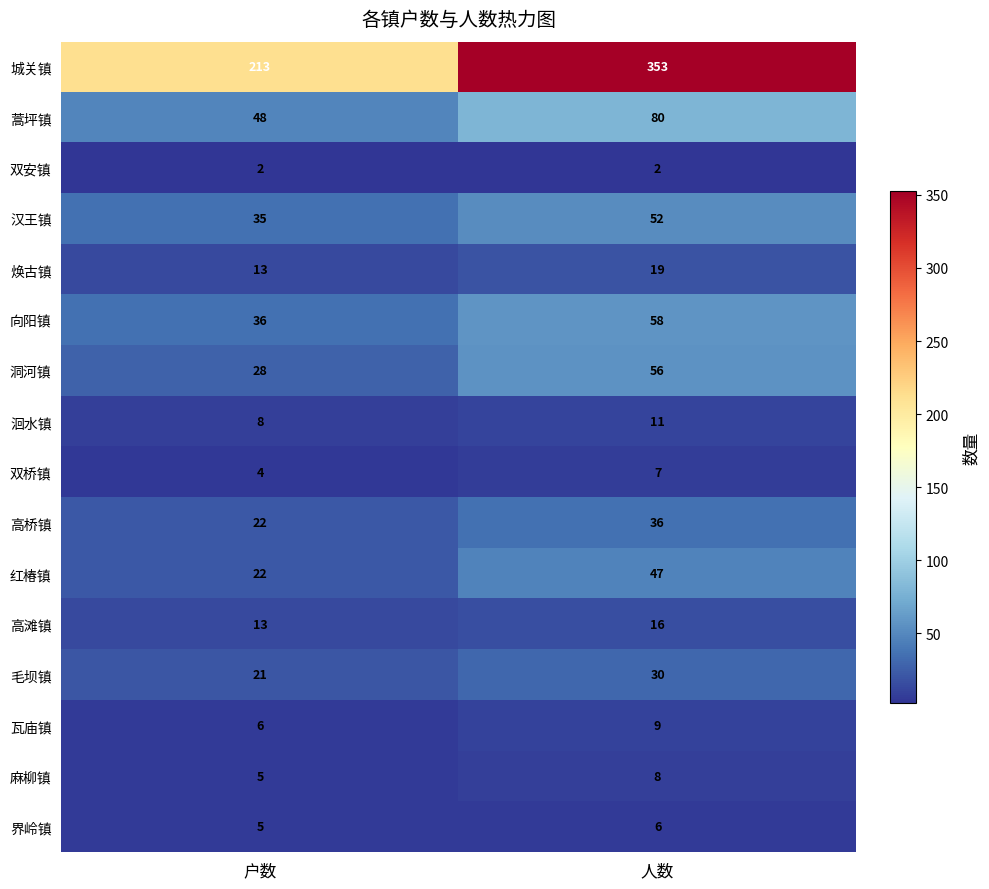

What is the average value of the 洄水镇 series?

10